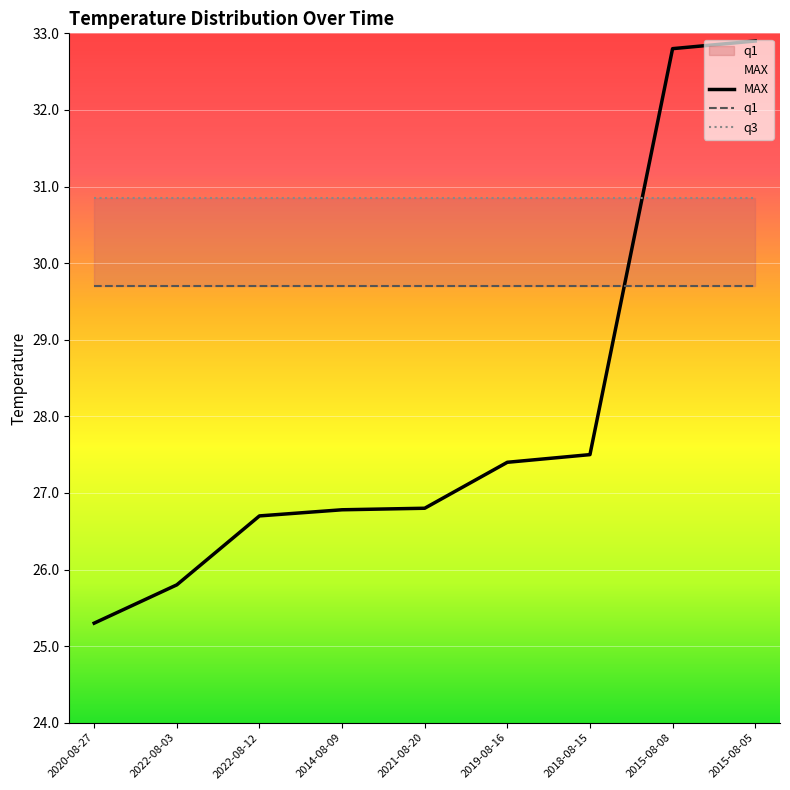

Which series has the largest range (max minus min)?

MAX